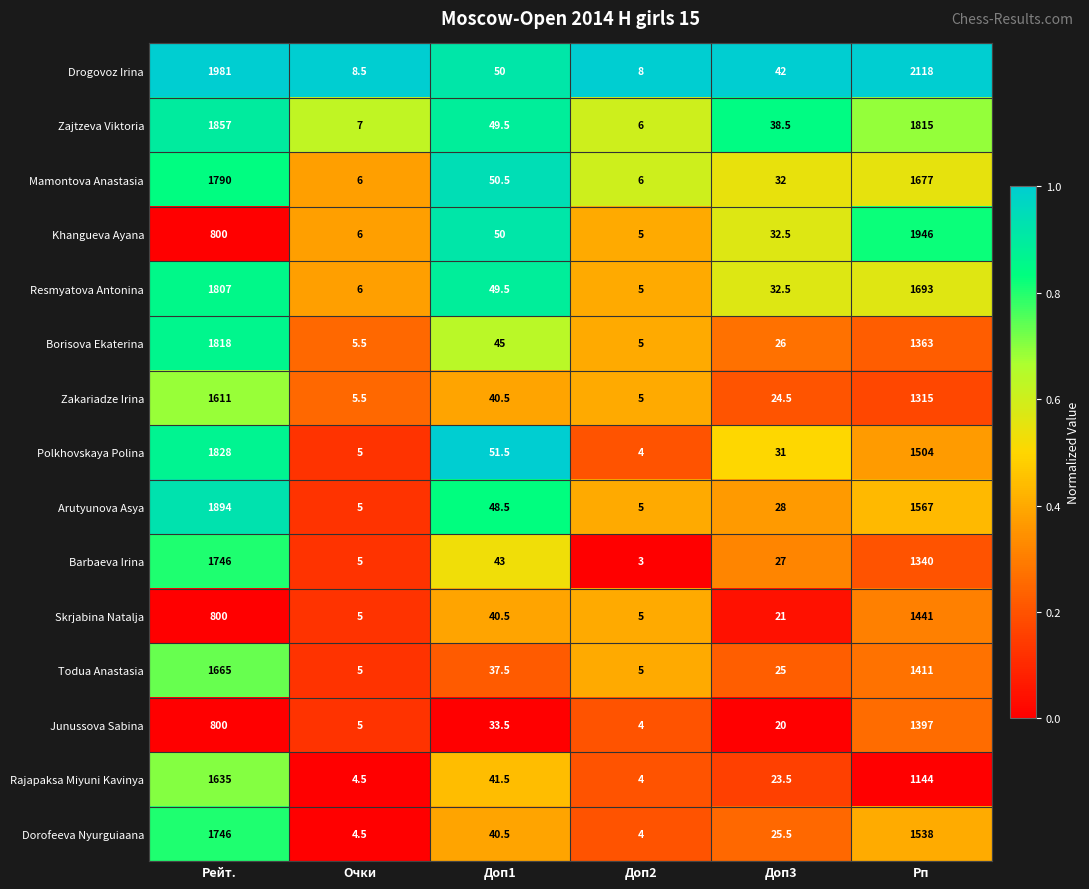

What is the sum of all Polkhovskaya Polina values?

3423.5